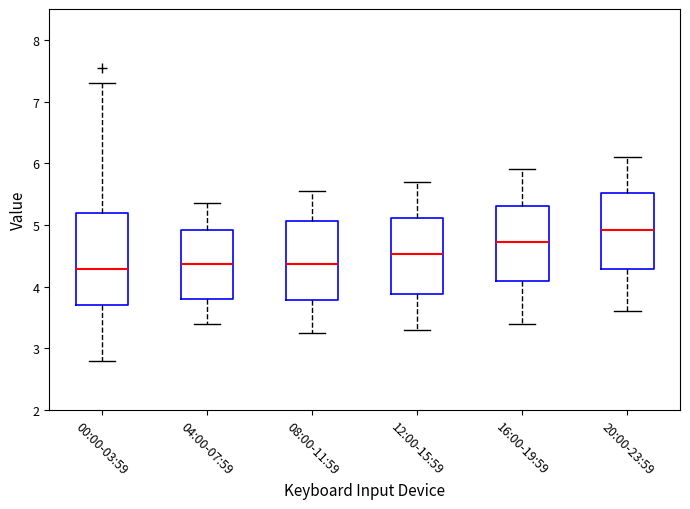

Reading left to right, read every box against the y-axis: the position of its median line, the range the box covers, and the ends of its whiskers. The values are not printed on the chart, so give them approximately, as read against the axis.

00:00-03:59: median 4.3, box 3.7 to 5.2, whiskers 2.8 to 7.3
04:00-07:59: median 4.4, box 3.8 to 4.9, whiskers 3.4 to 5.4
08:00-11:59: median 4.4, box 3.8 to 5.1, whiskers 3.3 to 5.6
12:00-15:59: median 4.5, box 3.9 to 5.1, whiskers 3.3 to 5.7
16:00-19:59: median 4.7, box 4.1 to 5.3, whiskers 3.4 to 5.9
20:00-23:59: median 4.9, box 4.3 to 5.5, whiskers 3.6 to 6.1